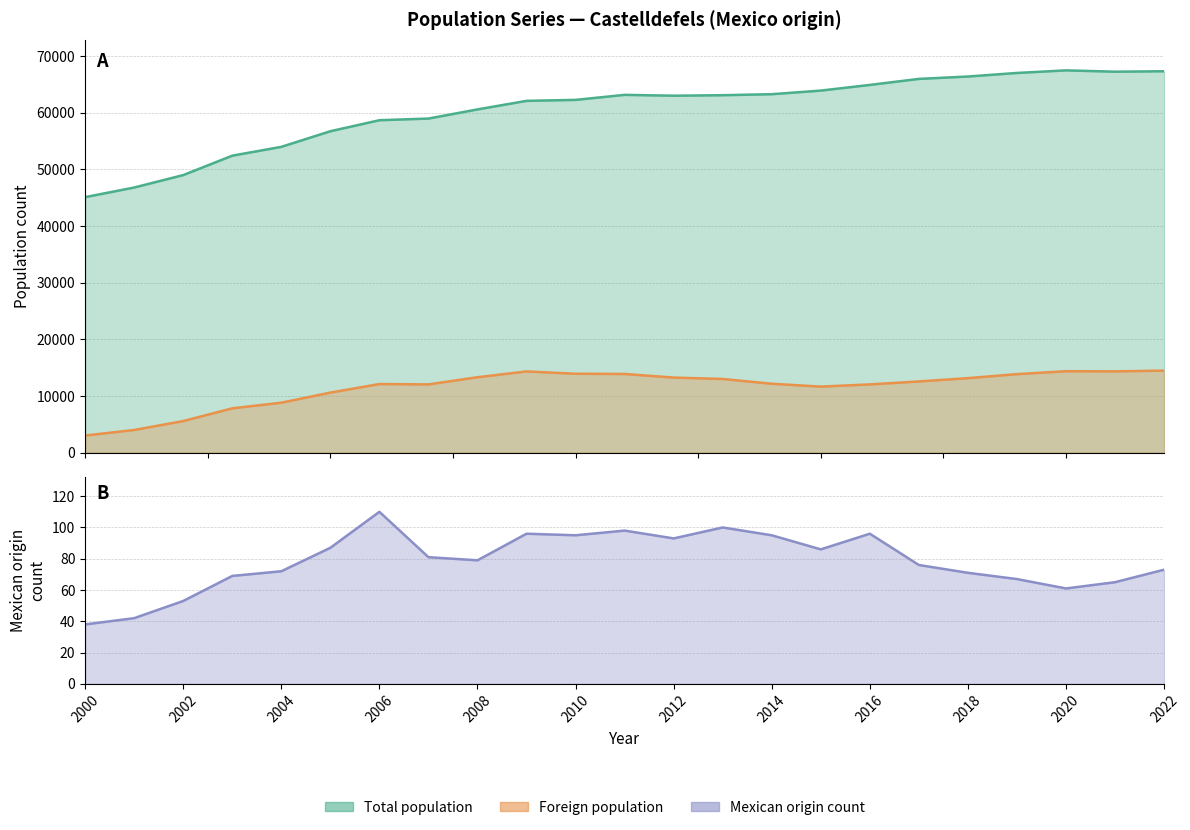

What is the difference between the highest and lowest values at 2011?

63041